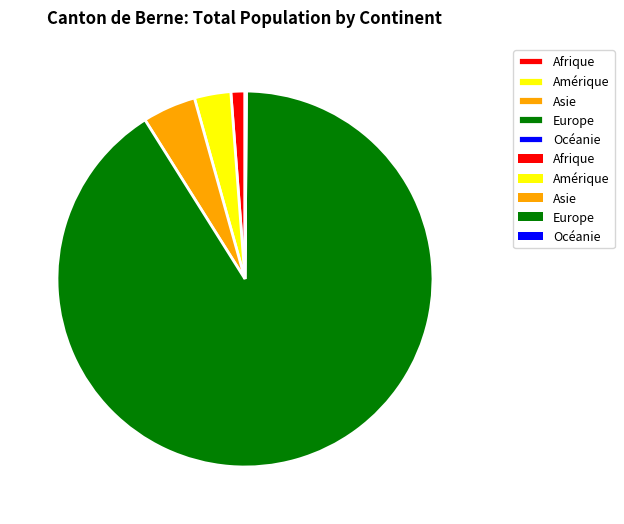

Is there any slice that represents more than half of the pie?

Yes